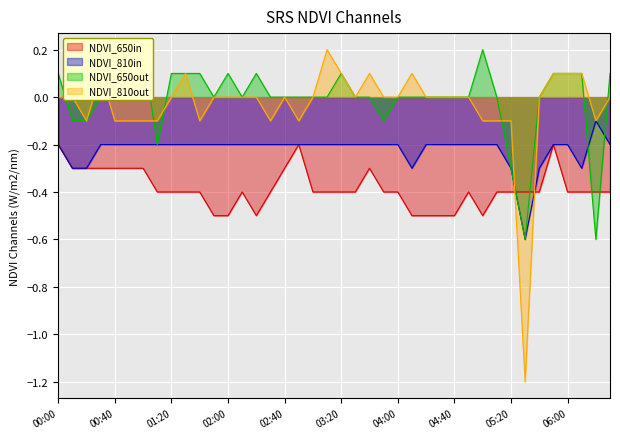

The NDVI_650in series shows -0.8 at 02:00. True or false?

False